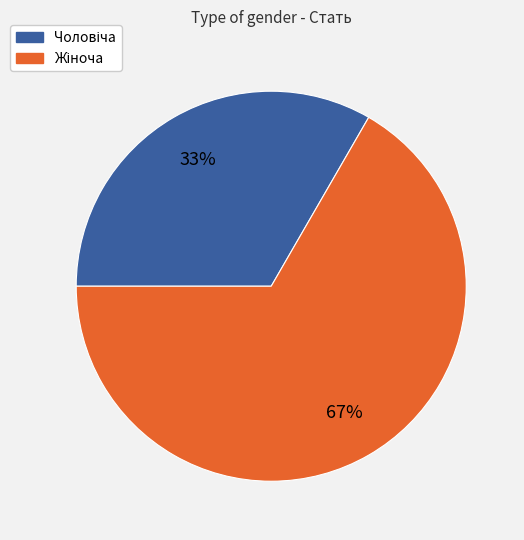

To the nearest percent, what is the average slice percentage?

50%